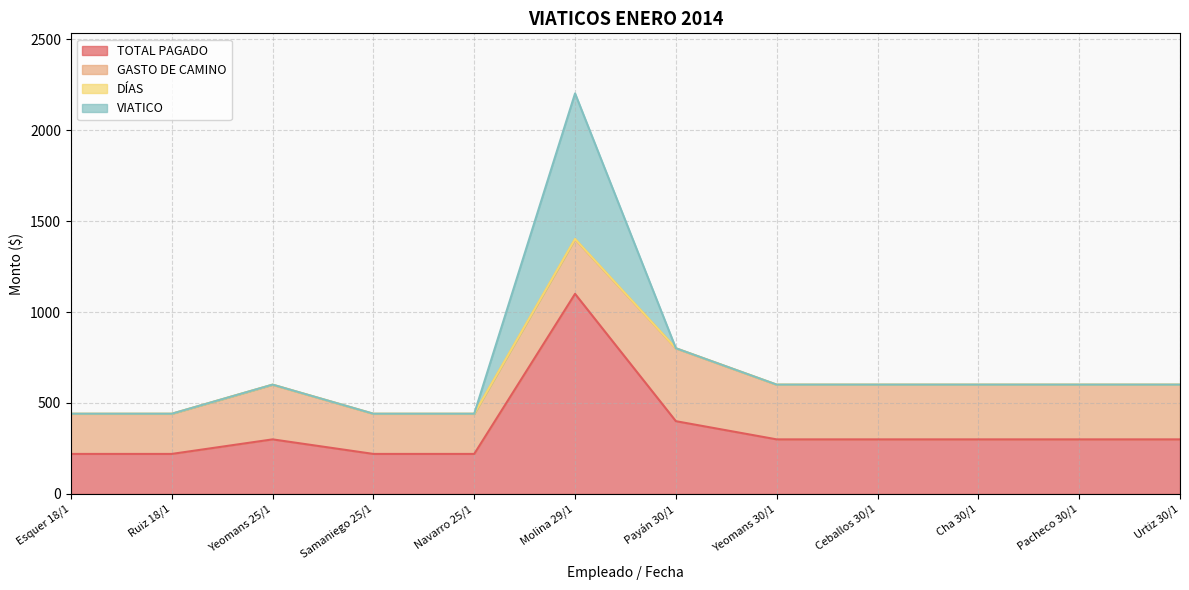

How many lines are shown in the chart?

4